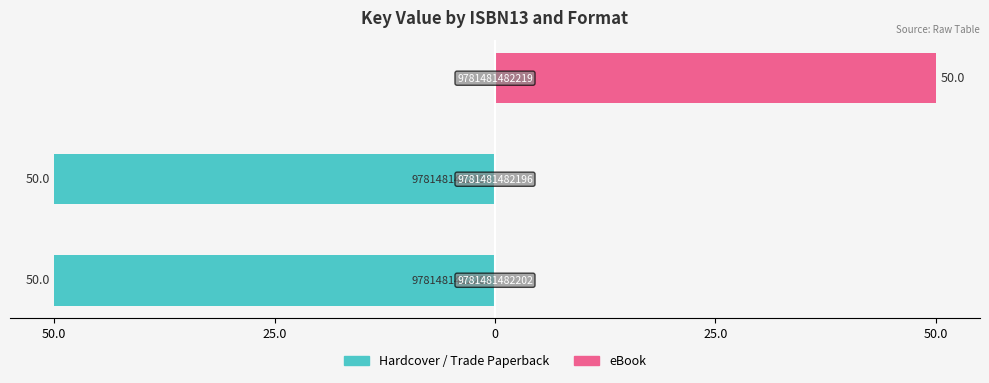

The value of Hardcover / Trade Paperback at 50.0 is -50. True or false?

True